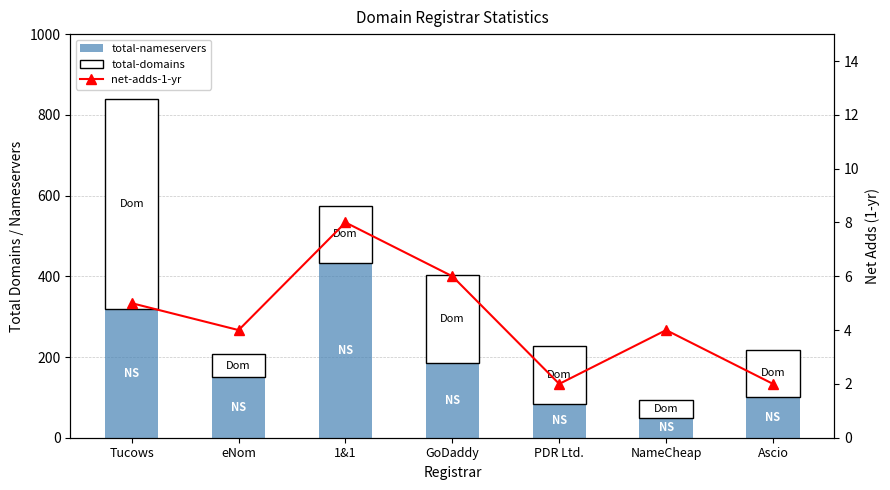

Is it true that total-nameservers equals 84 at PDR Ltd.?

True